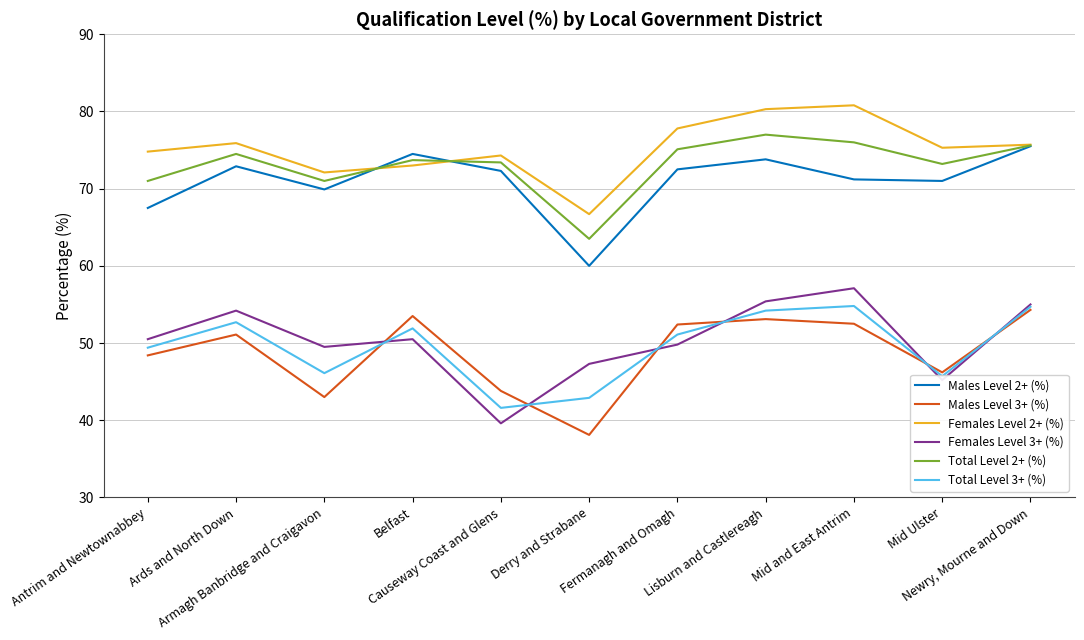

What are all the series names shown in the legend?

Males Level 2+ (%), Males Level 3+ (%), Females Level 2+ (%), Females Level 3+ (%), Total Level 2+ (%), Total Level 3+ (%)